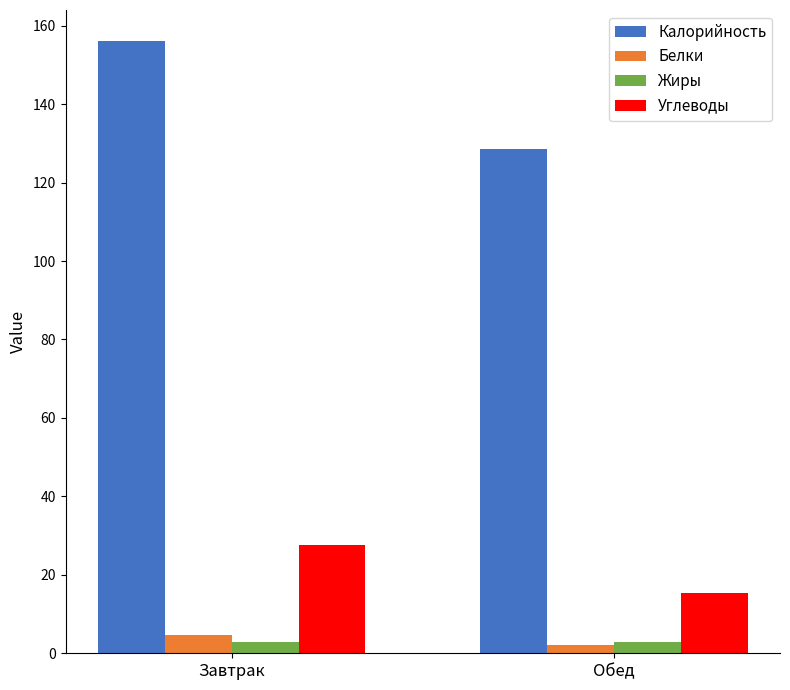

Is the value of Углеводы at Обед greater than the value of Калорийность at Обед?

No